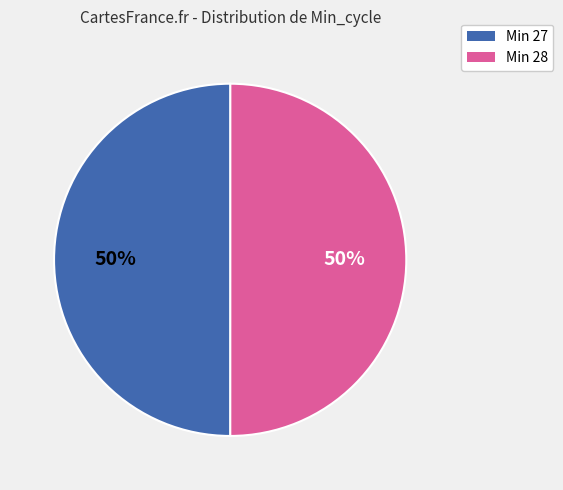

To the nearest percent, what is the average slice percentage?

50%